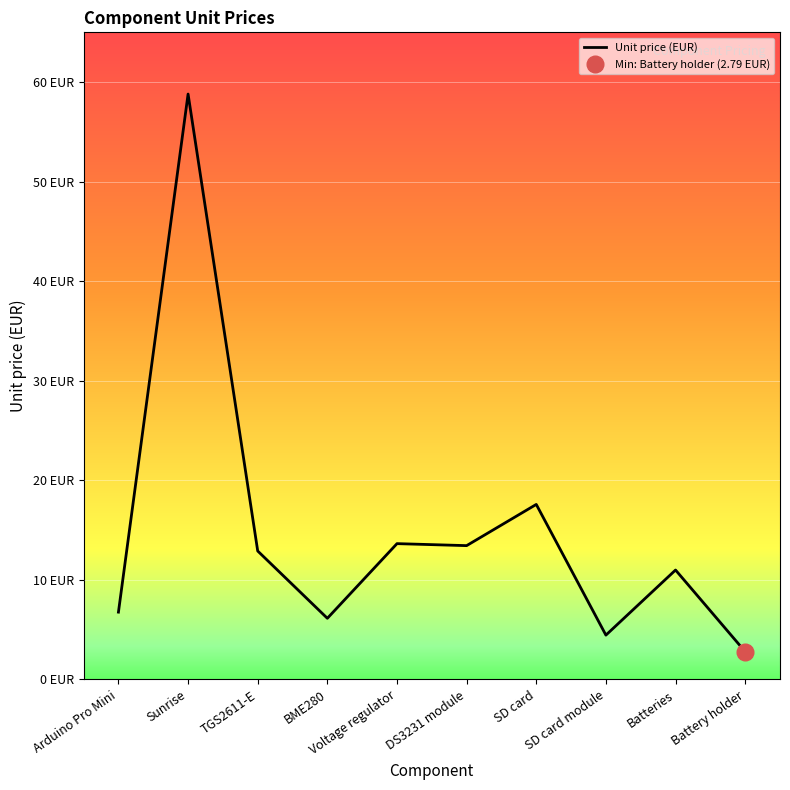

Where is the data nearest to the value 30?

SD card